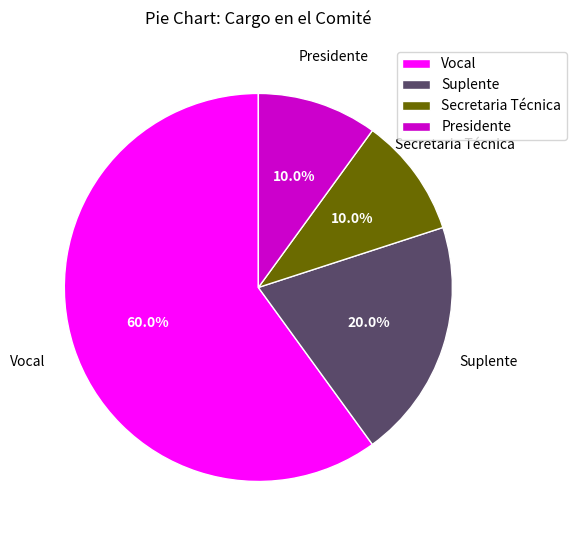

Is there a majority slice in this chart?

Yes